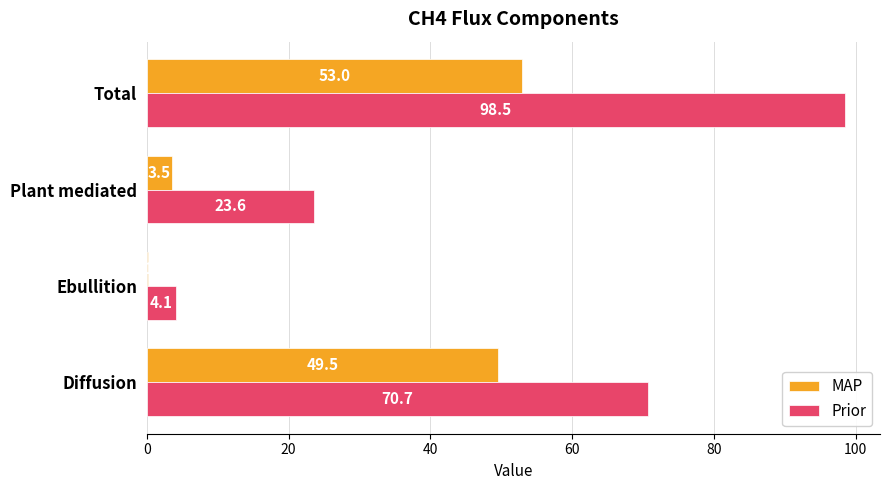

Where is MAP nearest to the value 26?

Plant mediated